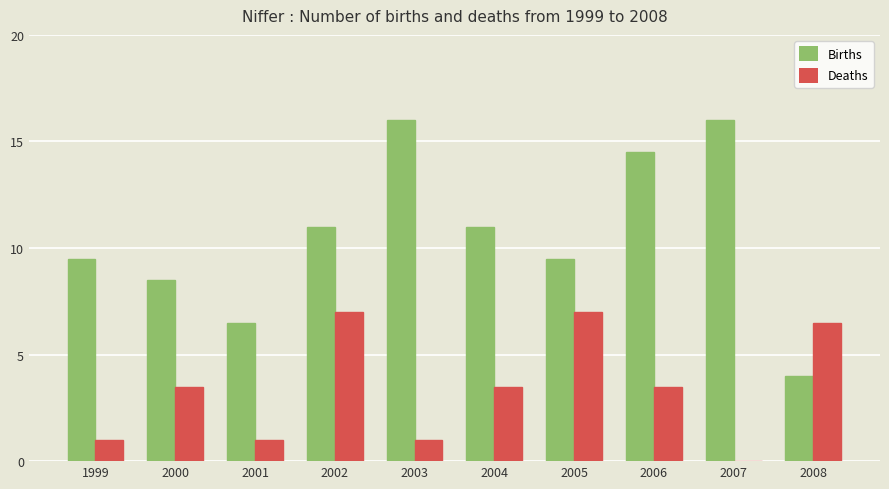

Which series changed the most between 2006 and 2007?

Deaths